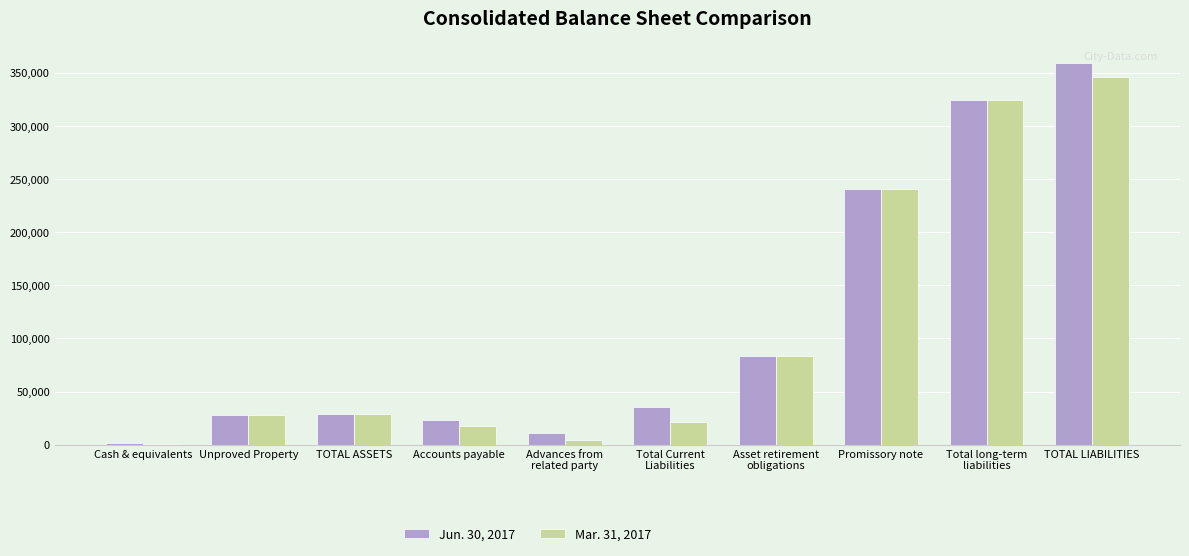

The value of Jun. 30, 2017 at TOTAL LIABILITIES is 181793. True or false?

False